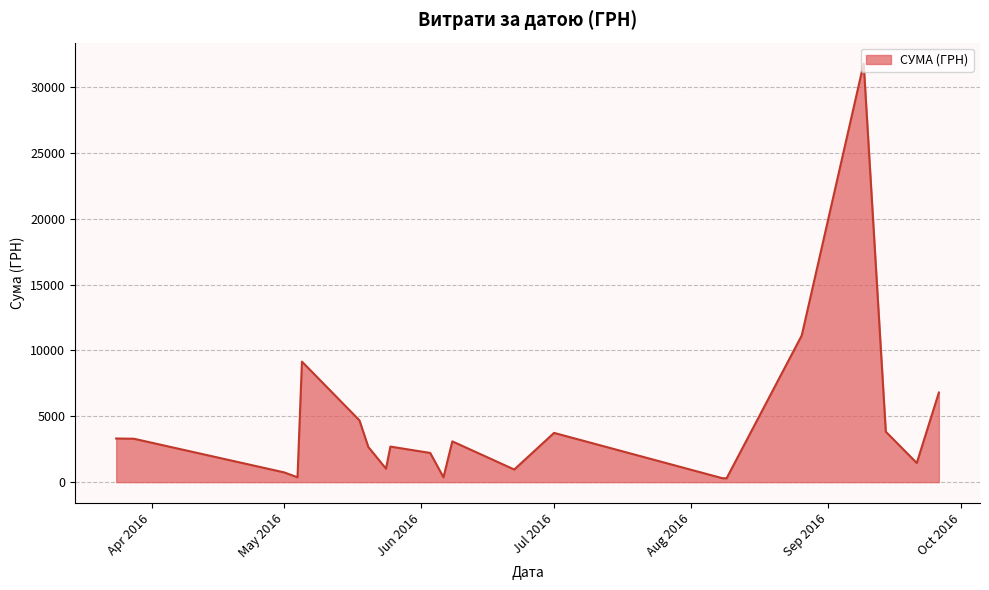

What is the maximum value shown in the chart?

31782.9